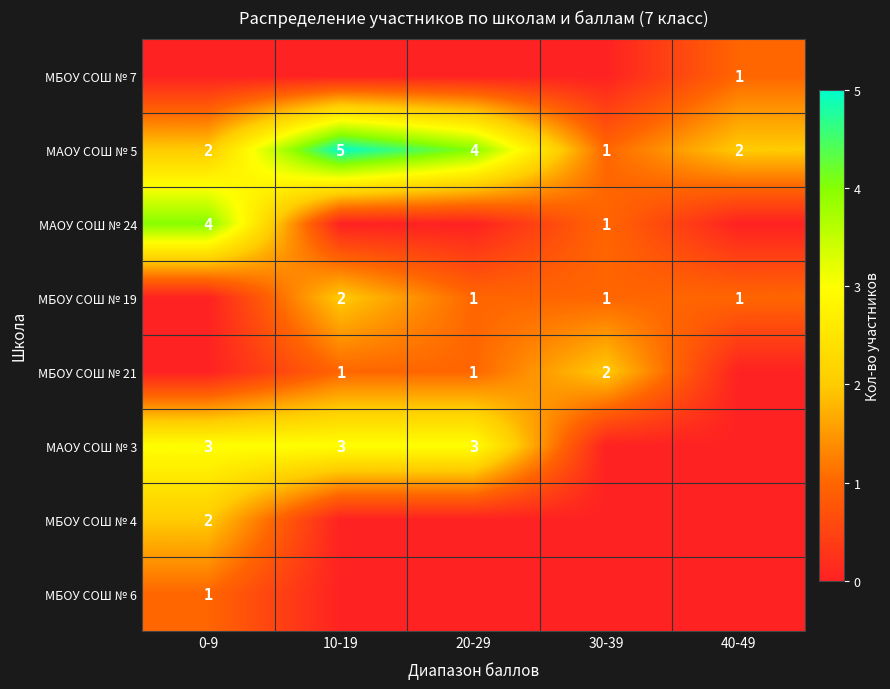

What is the difference between the maximum and minimum values in the МАОУ СОШ № 5 series?

4